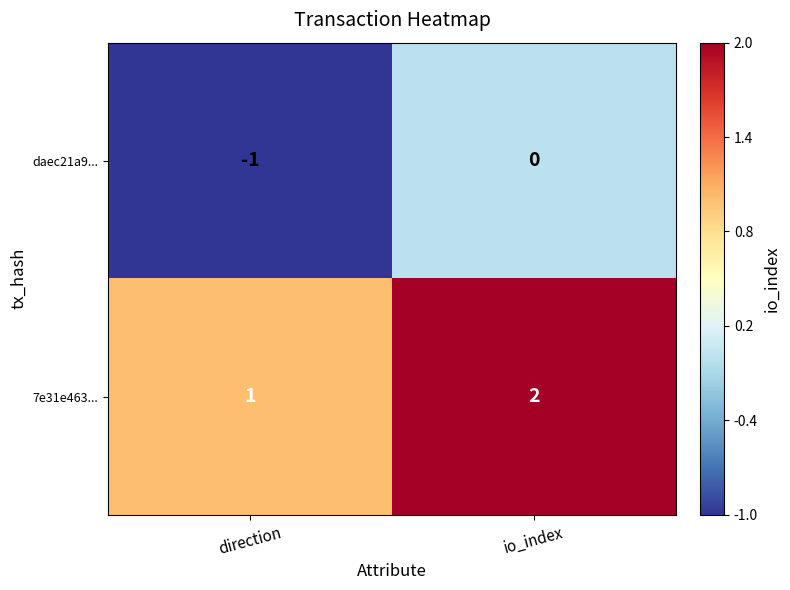

Is it true that 7e31e463... equals 1 at direction?

True